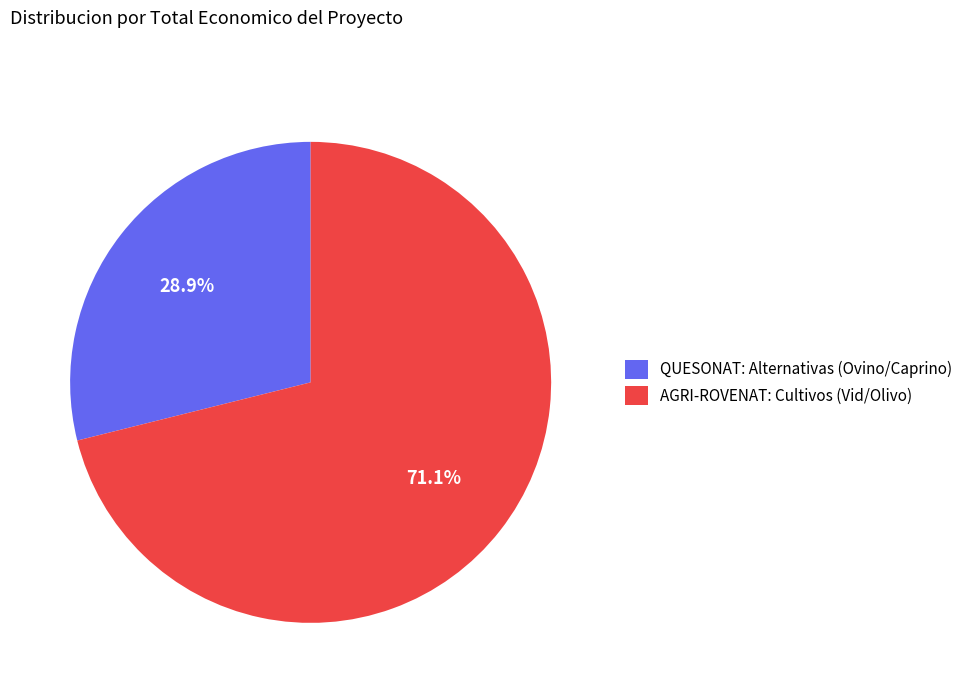

Which has a higher value, QUESONAT: Alternativas (Ovino/Caprino) or AGRI-ROVENAT: Cultivos (Vid/Olivo)?

AGRI-ROVENAT: Cultivos (Vid/Olivo)